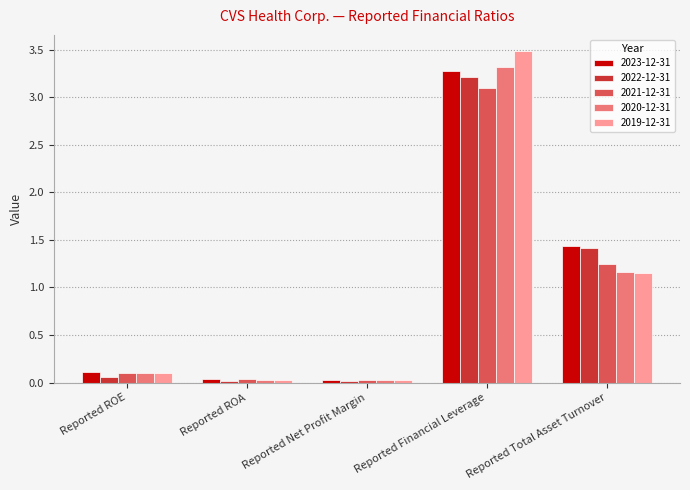

What is the sum of all 2019-12-31 values?

4.8